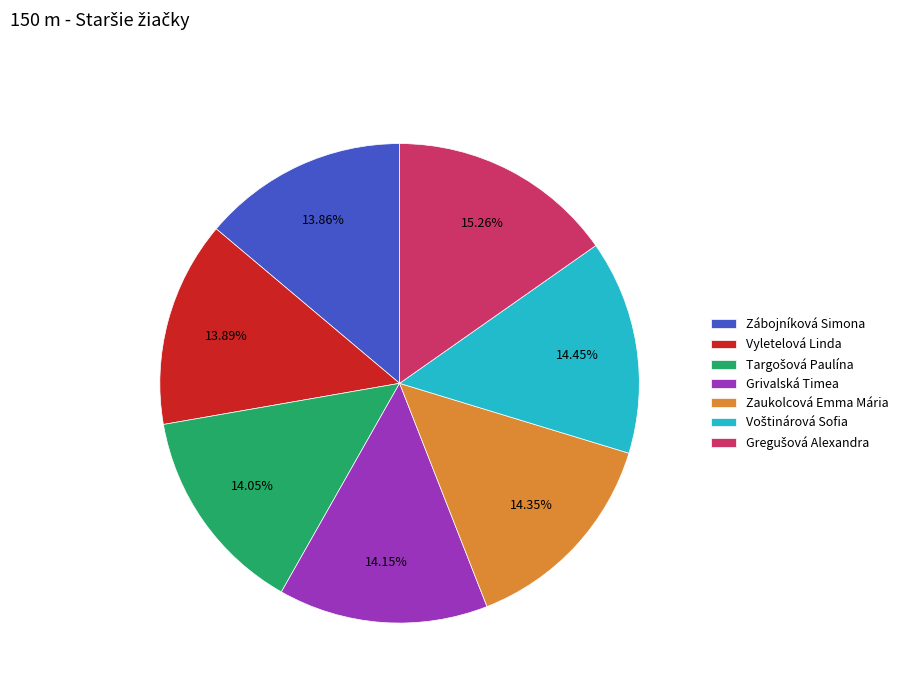

To the nearest percent, what percentage of the pie is Zaukolcová Emma Mária?

14%